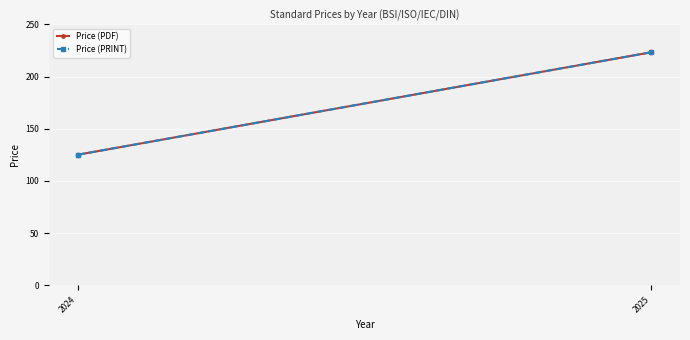

The Price (PRINT) series shows 223.3 at 2025. True or false?

True